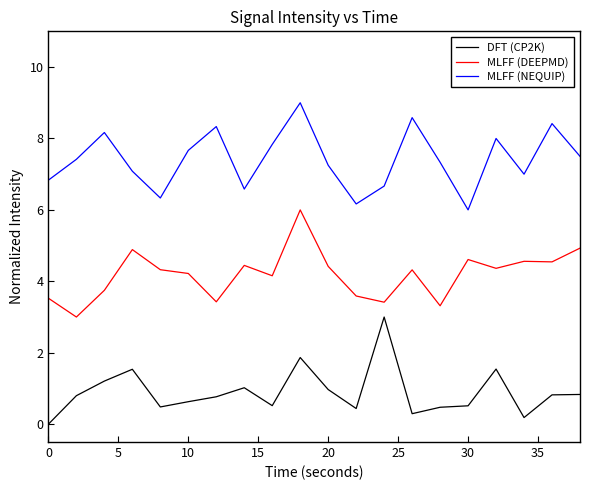

Does the chart display data point markers on the line(s)?

No